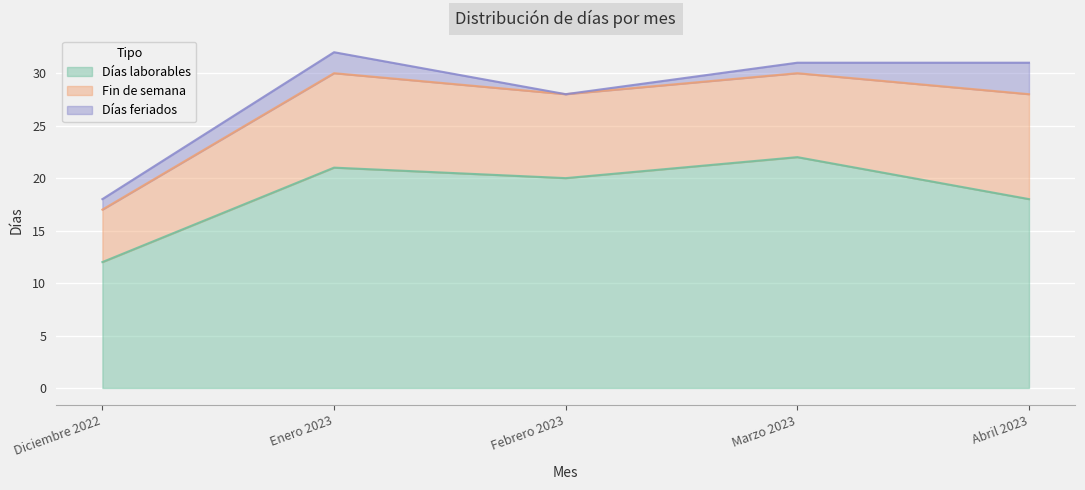

What are all the series names shown in the legend?

Días laborables, Fin de semana, Días feriados